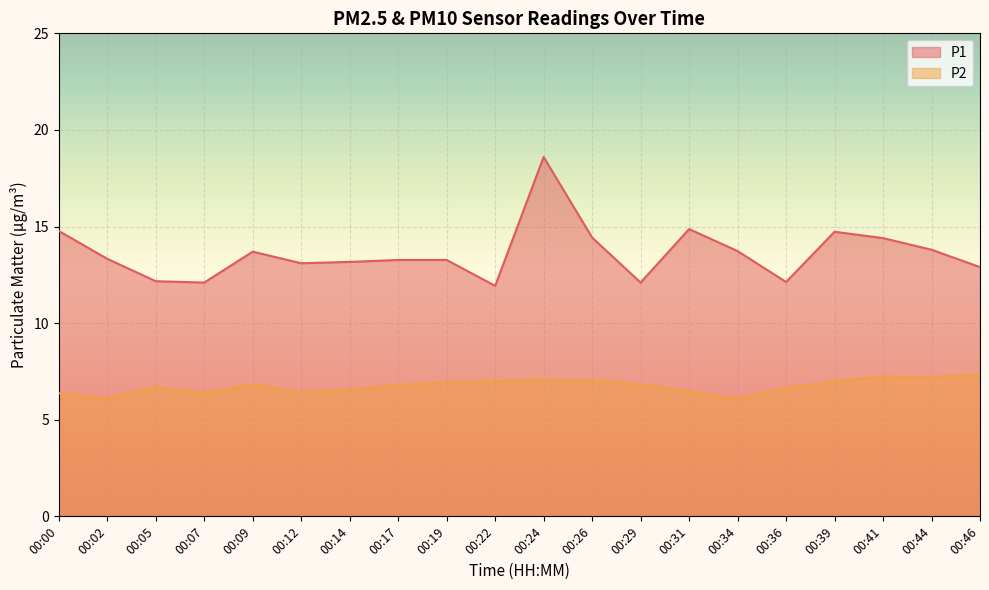

True or false: P2 has a value of 3.8 at 00:17.

False